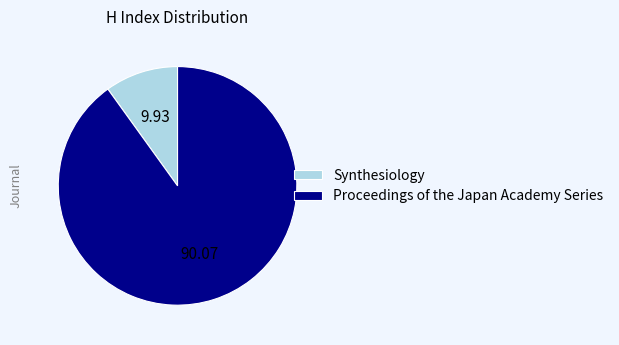

What is the largest slice in the pie chart?

Proceedings of the Japan Academy Series